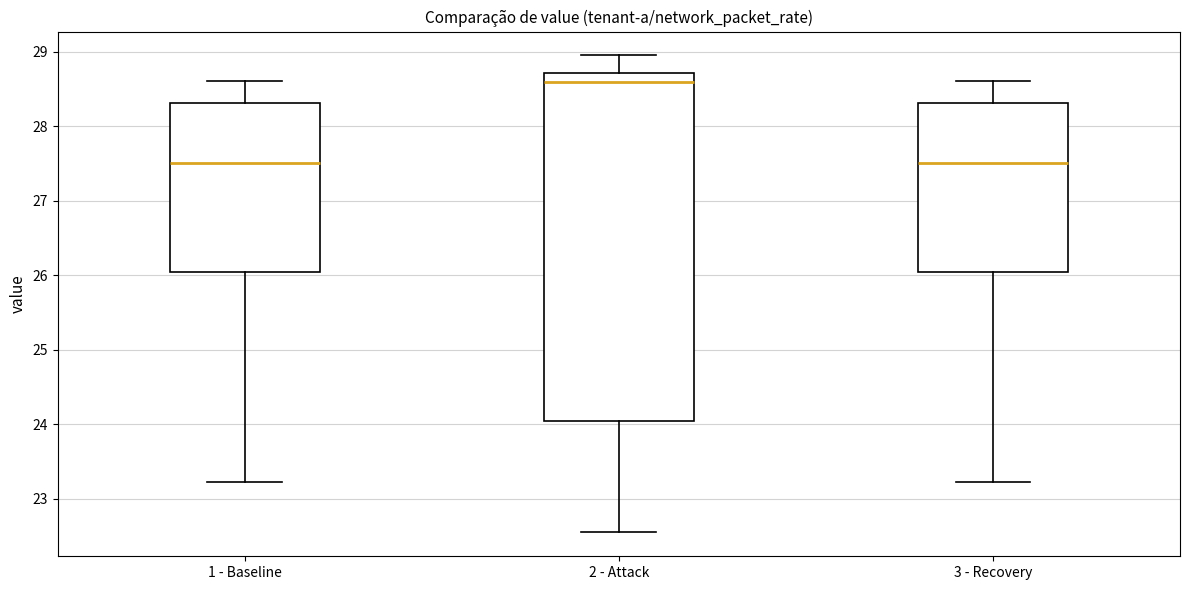

Reading left to right, read every box against the y-axis: the position of its median line, the range the box covers, and the ends of its whiskers. The values are not printed on the chart, so give them approximately, as read against the axis.

1 - Baseline: median 27.5, box 26.0 to 28.3, whiskers 23.2 to 28.6
2 - Attack: median 28.6, box 24.0 to 28.7, whiskers 22.6 to 29.0
3 - Recovery: median 27.5, box 26.0 to 28.3, whiskers 23.2 to 28.6